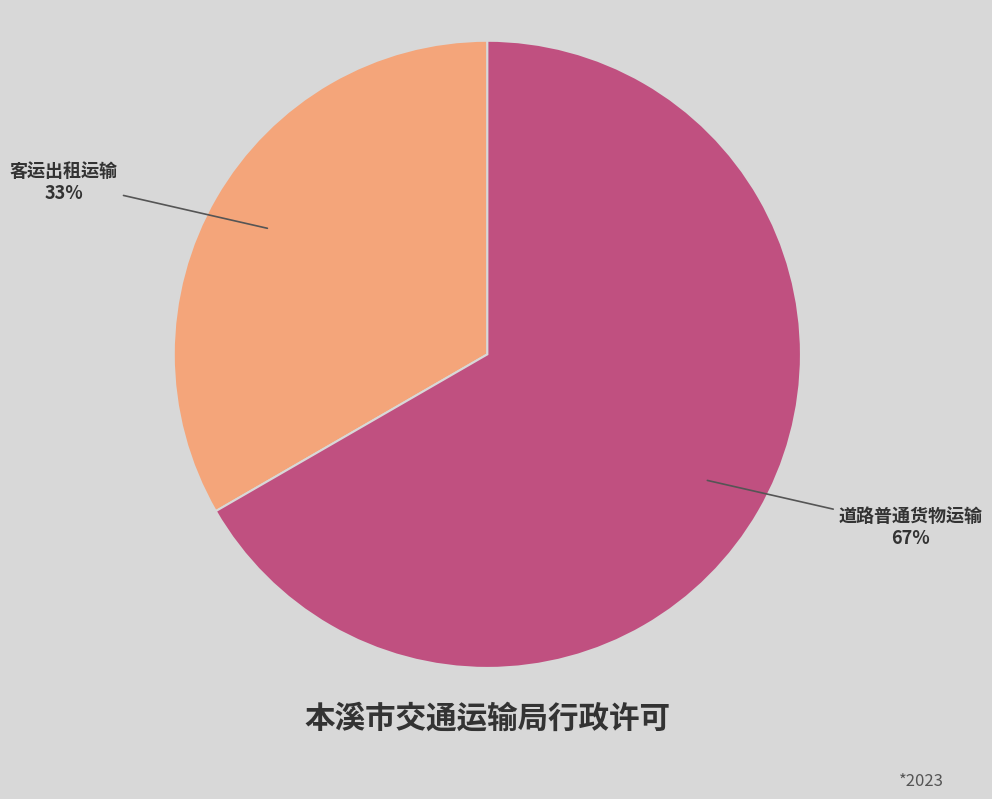

Is there any slice that represents more than half of the pie?

Yes